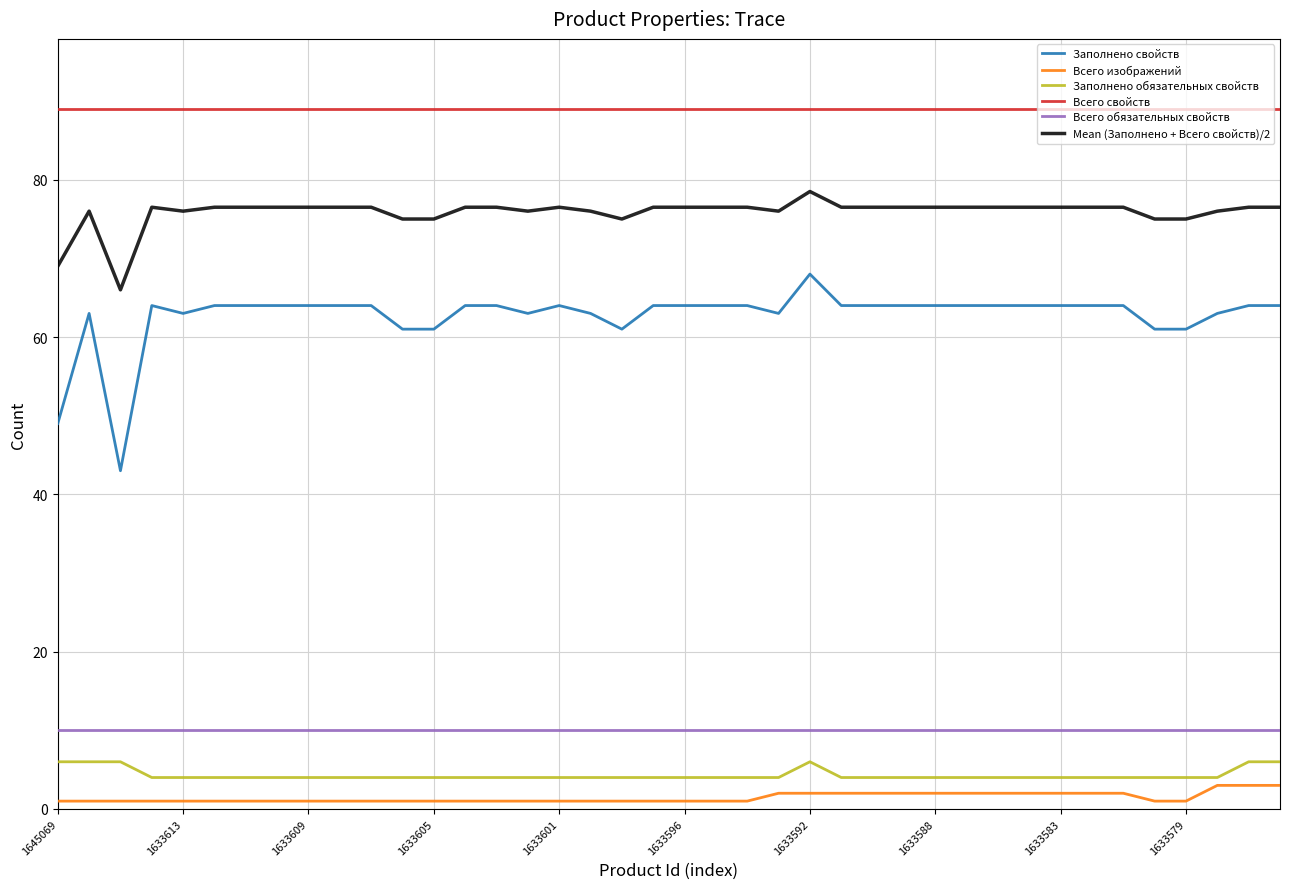

Which series has the largest range (max minus min)?

Заполнено свойств